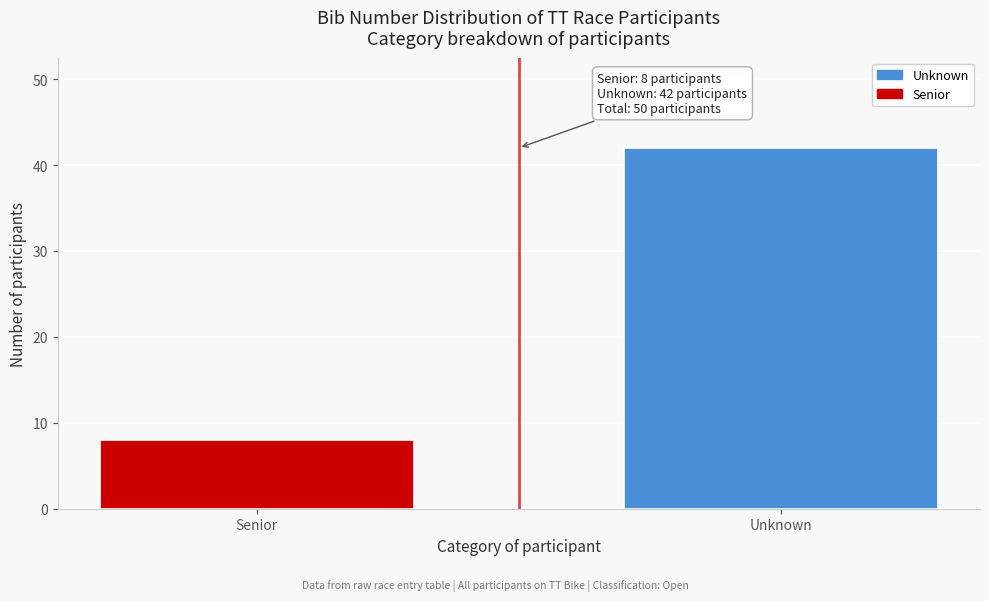

Reading right to left, what are all the values shown in this chart?

42	8